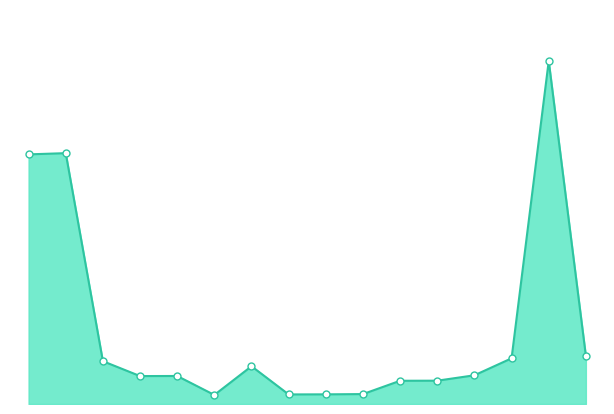

How many lines are shown in the chart?

1